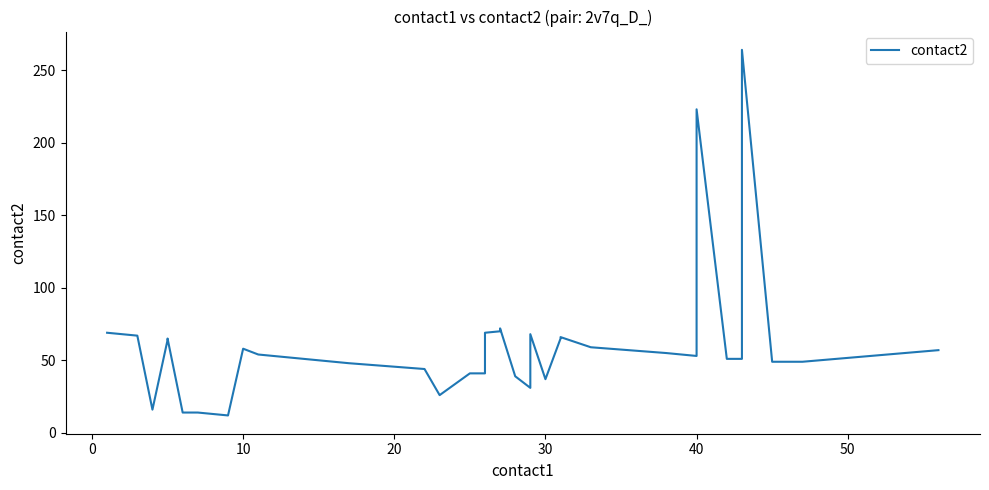

How many points are higher than both their immediate neighbors (excluding endpoints)?

7